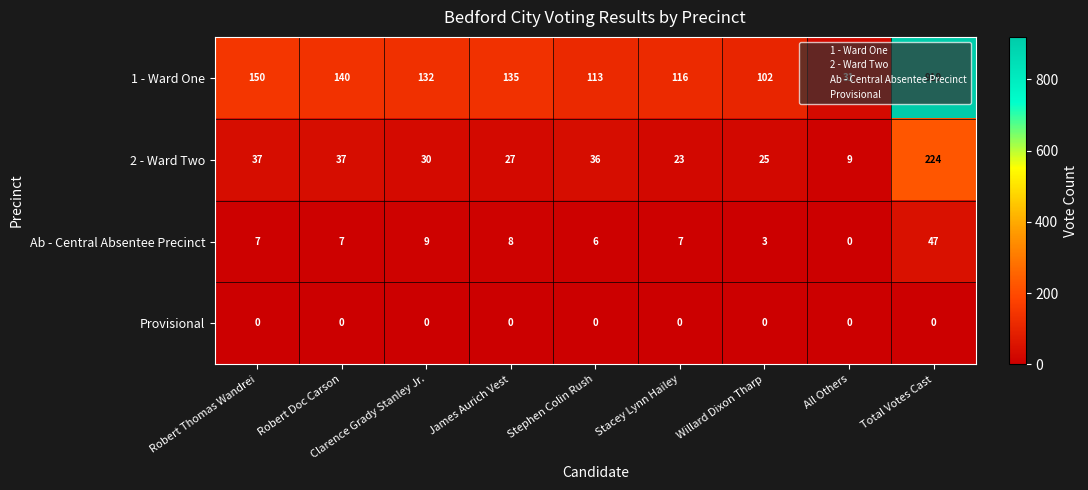

What is the sum of the 1 - Ward One values at All Others and James Aurich Vest?

166